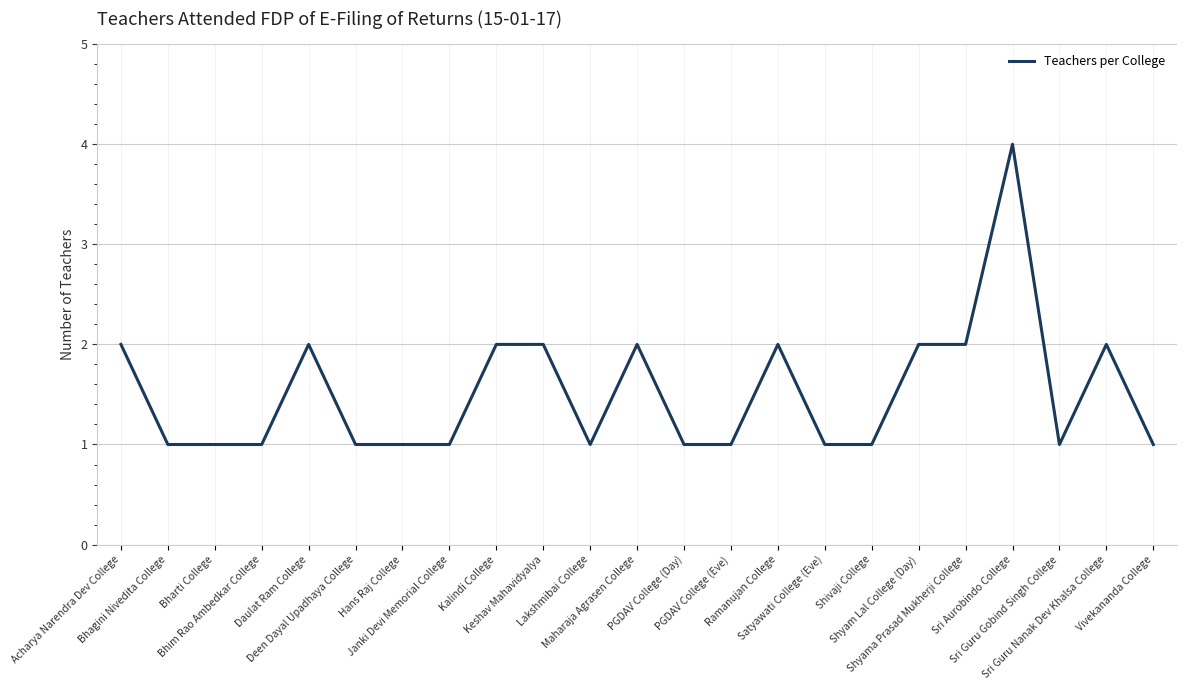

What is the difference between the maximum and minimum values?

3